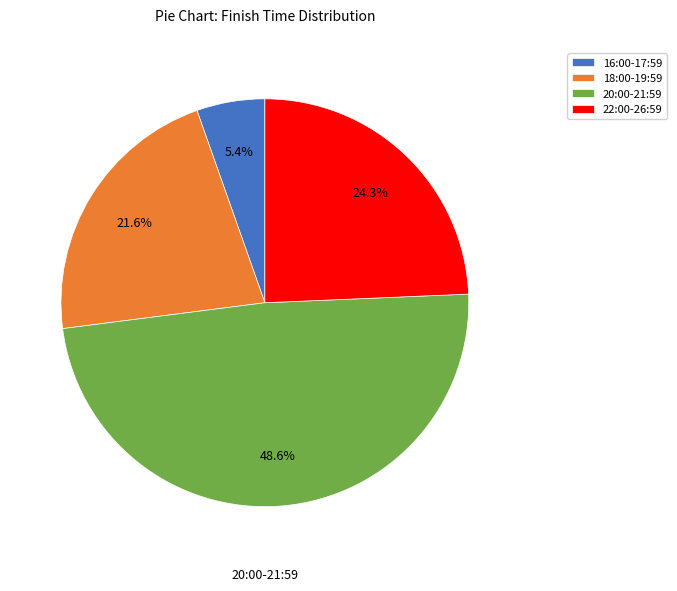

To the nearest percent, what portion does 22:00-26:59 represent?

24%